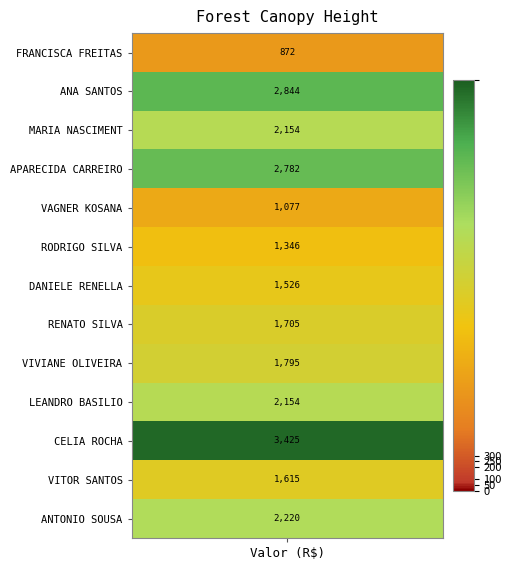

What is the difference between the maximum and minimum values?

2553.5